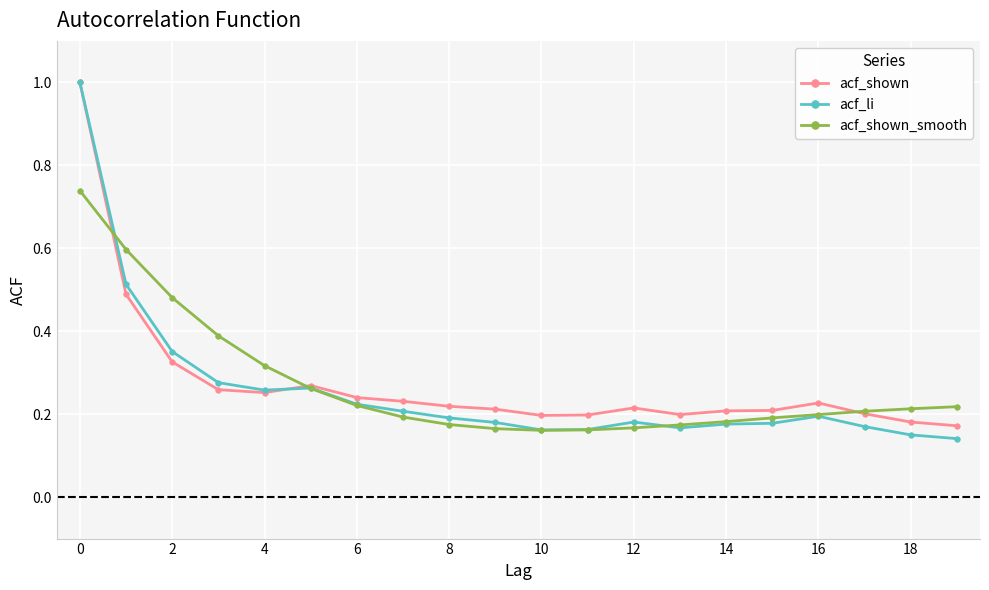

Which series has the widest spread of values?

acf_li